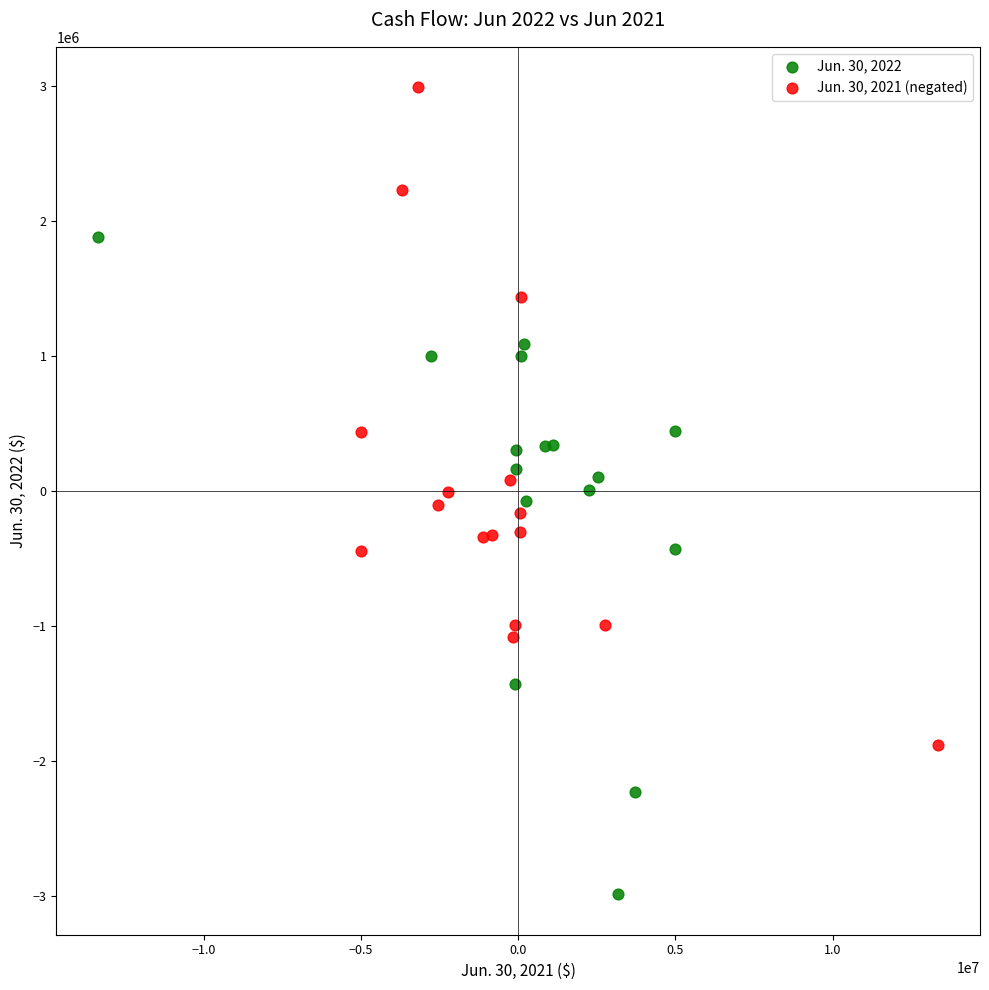

What are all the series names shown in the legend?

Jun. 30, 2022, Jun. 30, 2021 (negated)